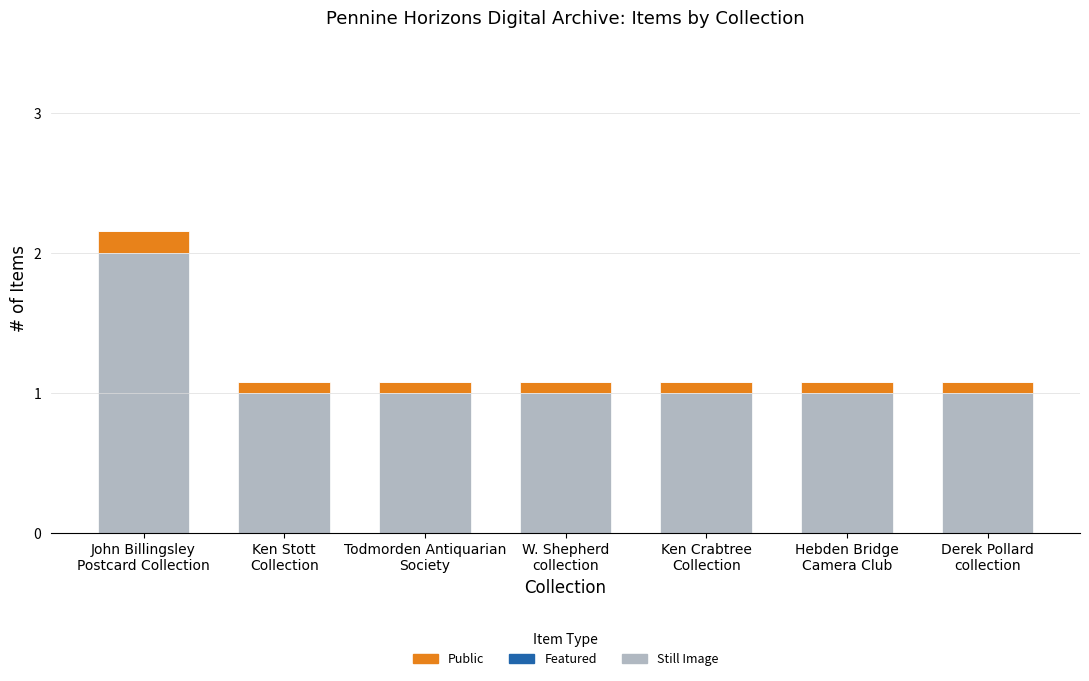

Are the bars horizontal?

No